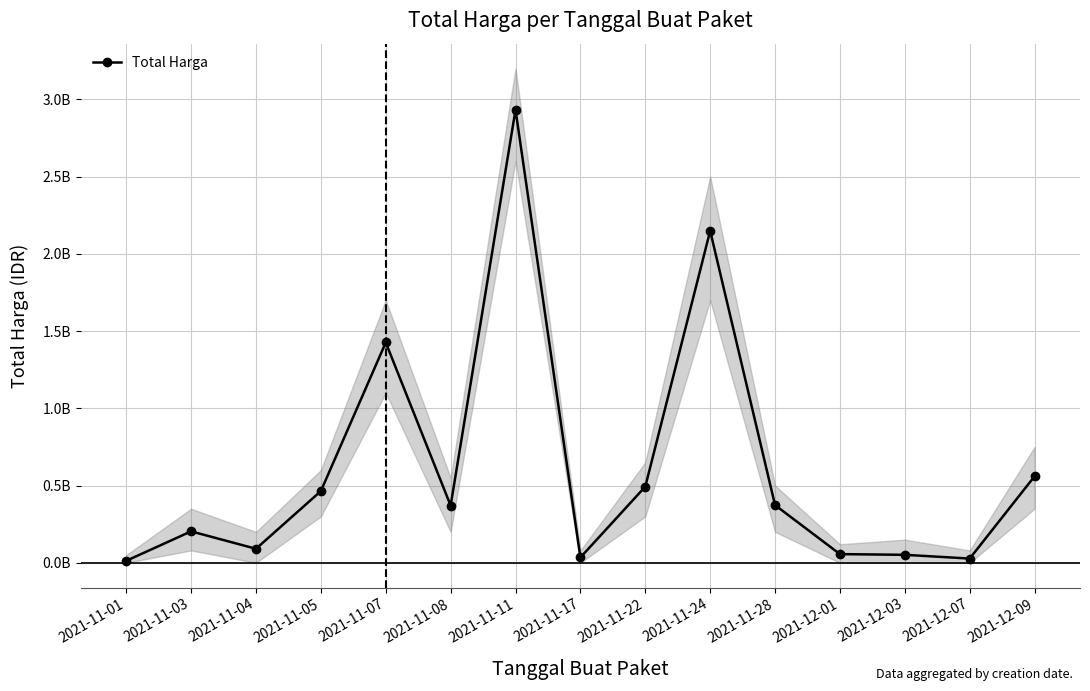

What is the label of the 15th point from the right?

2021-11-01